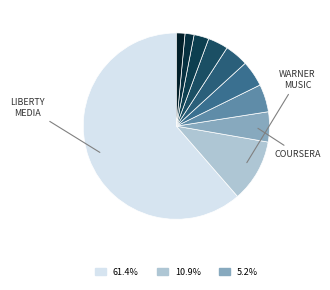

How many slices are in this pie chart?

10